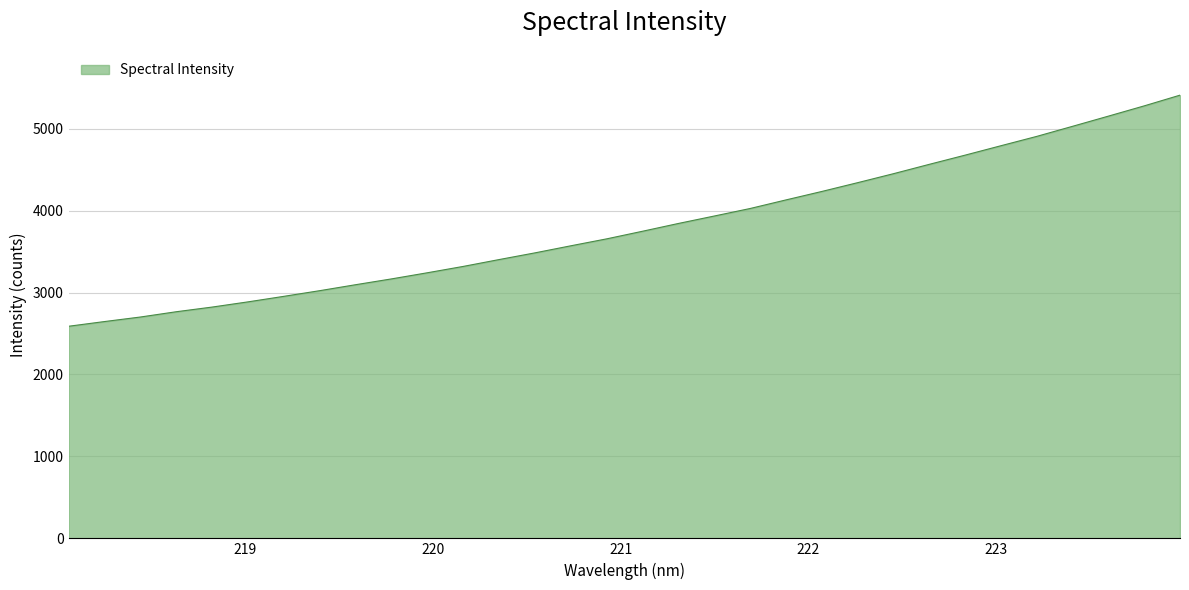

What is the minimum value shown in the chart?

2588.6